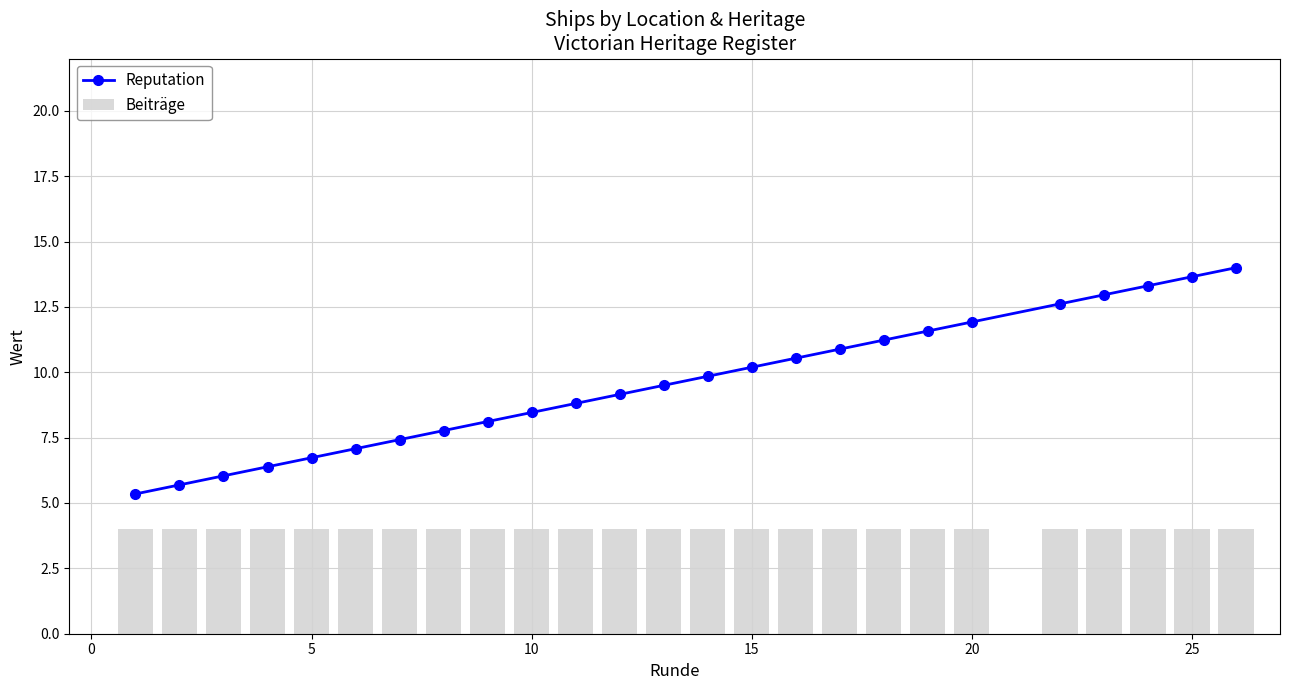

True or false: Reputation has a value of 8.5 at 10.

True